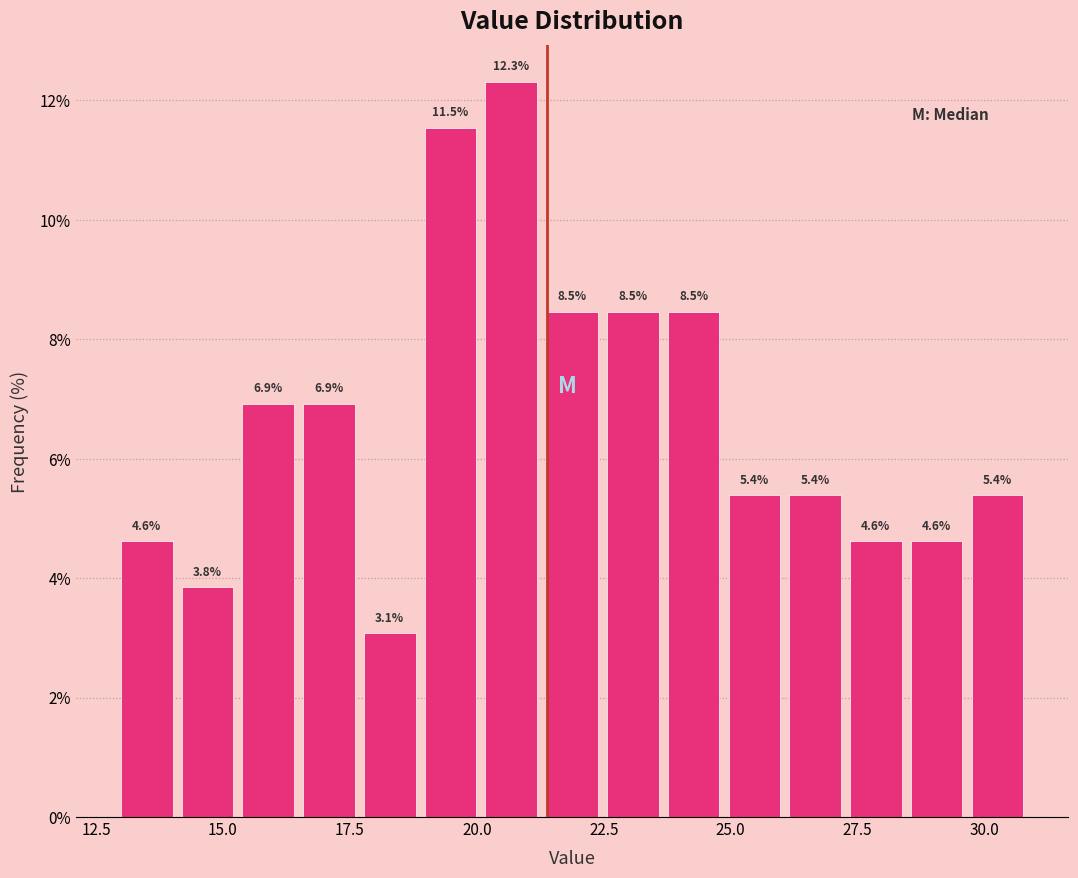

Around what value on the x-axis is the tallest bar? Give the approximate position of its centre, as read against the axis.

20.5